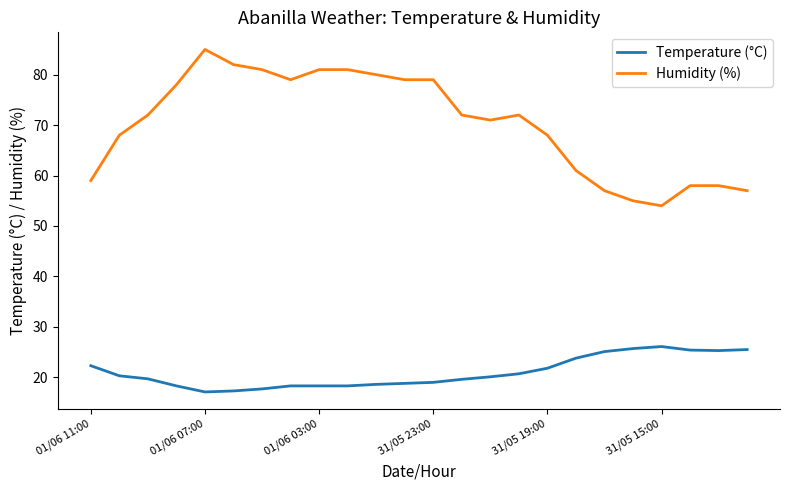

Rank the series by their maximum value, from highest to lowest.

Humidity (%), Temperature (°C)